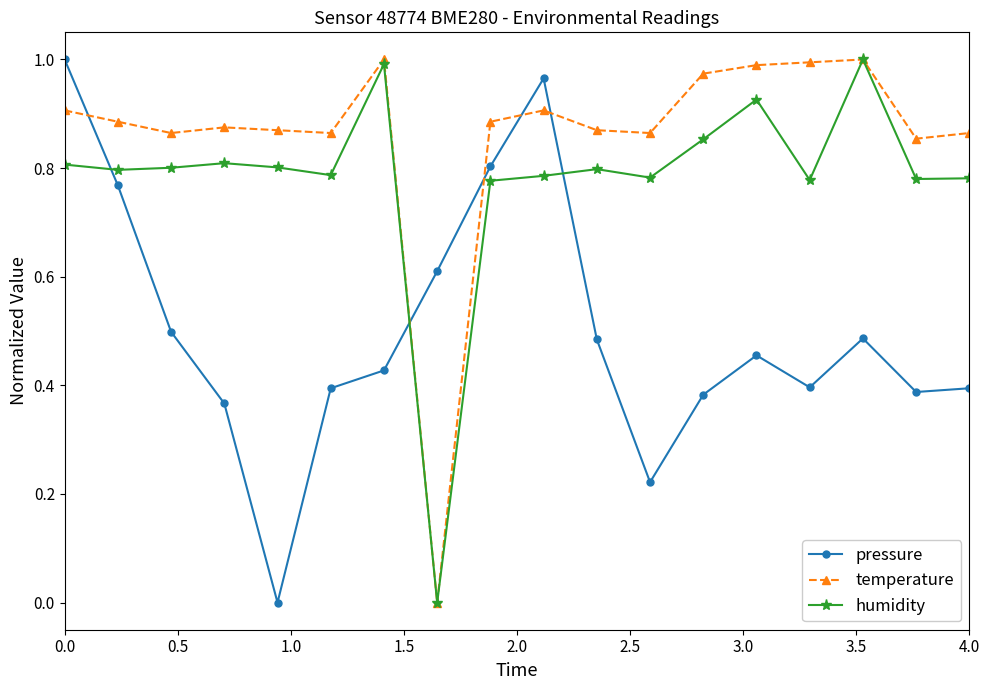

List the series in order of their overall mean, highest first.

temperature, humidity, pressure